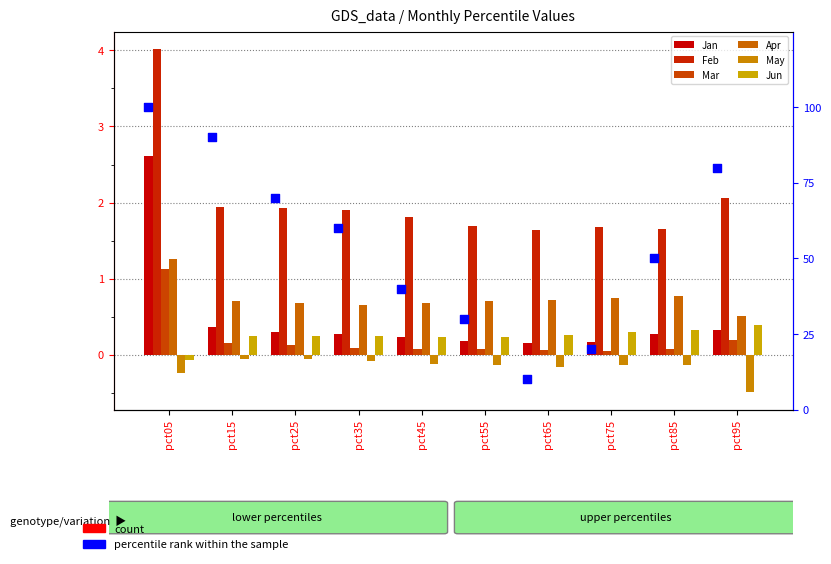

Which series contains the lowest Y value?

May